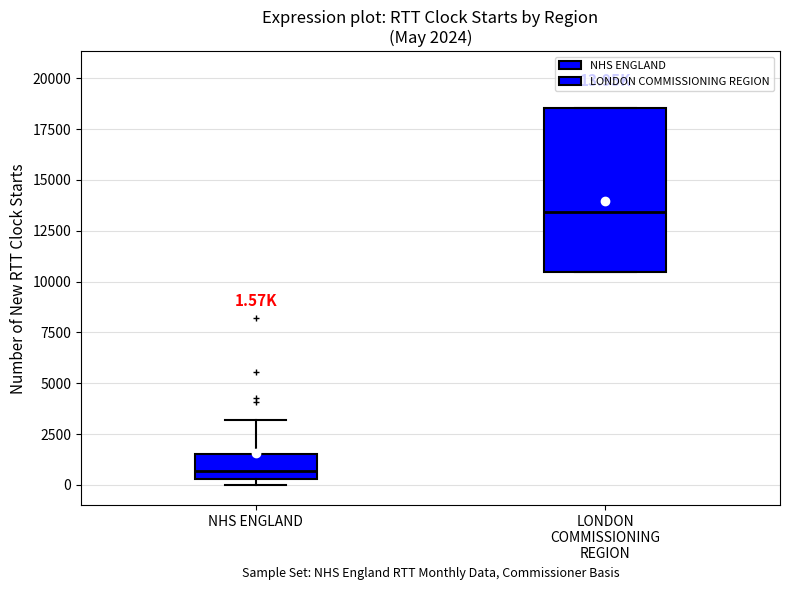

Which box is the tallest, from its lower edge to its upper edge?

LONDON COMMISSIONING REGION